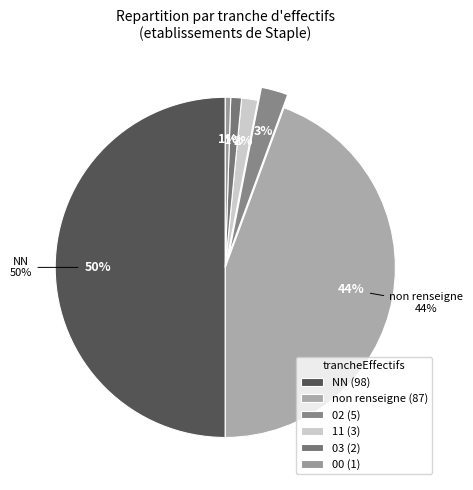

Count the number of slices in the pie.

6